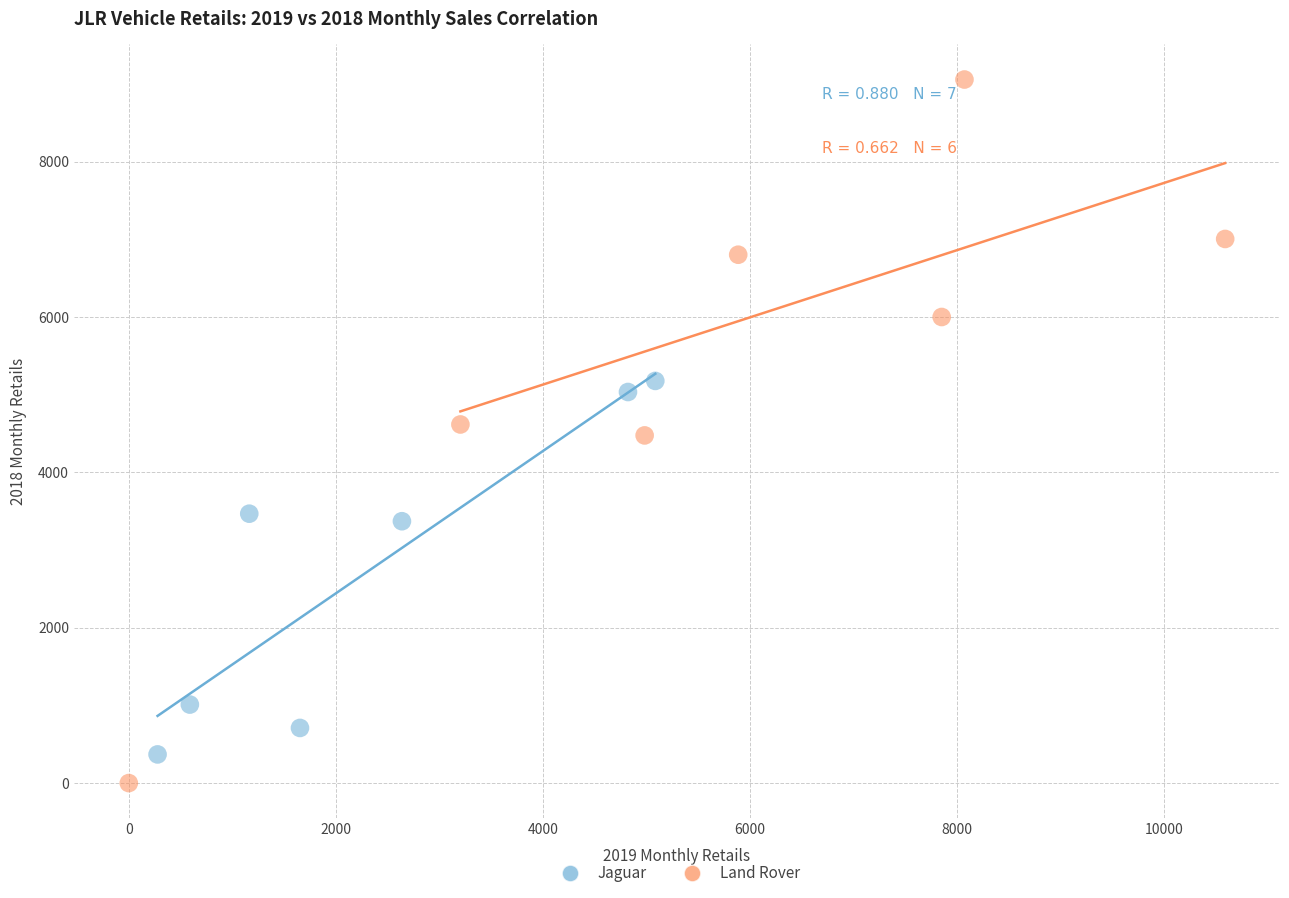

What are all the series names shown in the legend?

Jaguar, Land Rover